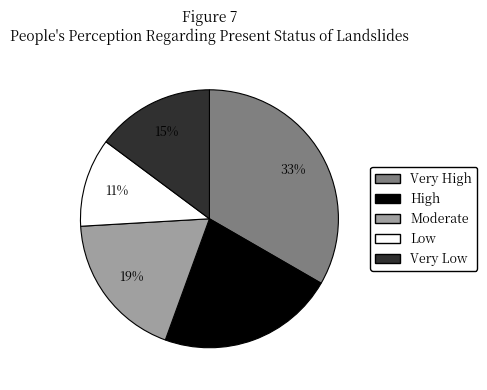

How many slices are in this pie chart?

5